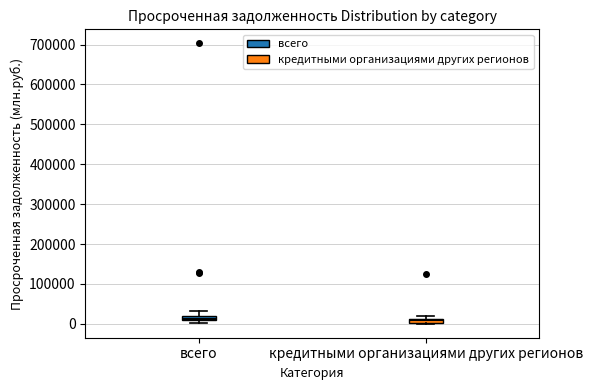

Where is the lower edge of the box for всего on the y-axis? The values are not printed on the chart, so give them approximately, as read against the axis.

10000